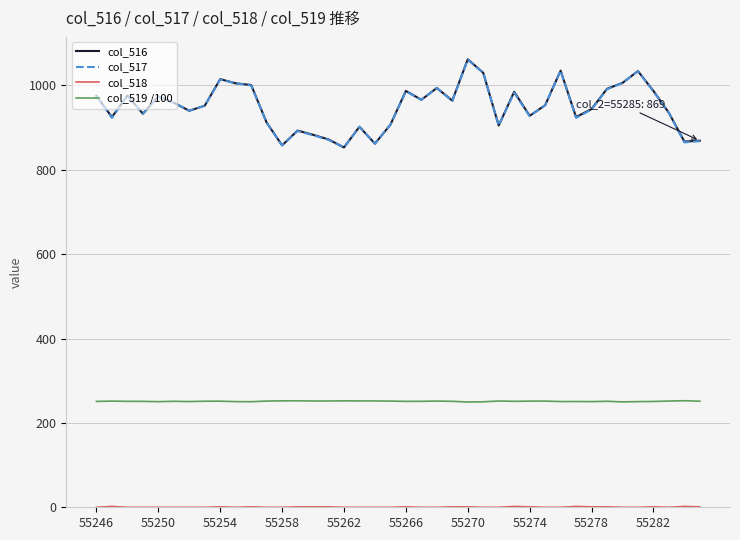

What is the highest value of the col_516 series?

1062.0